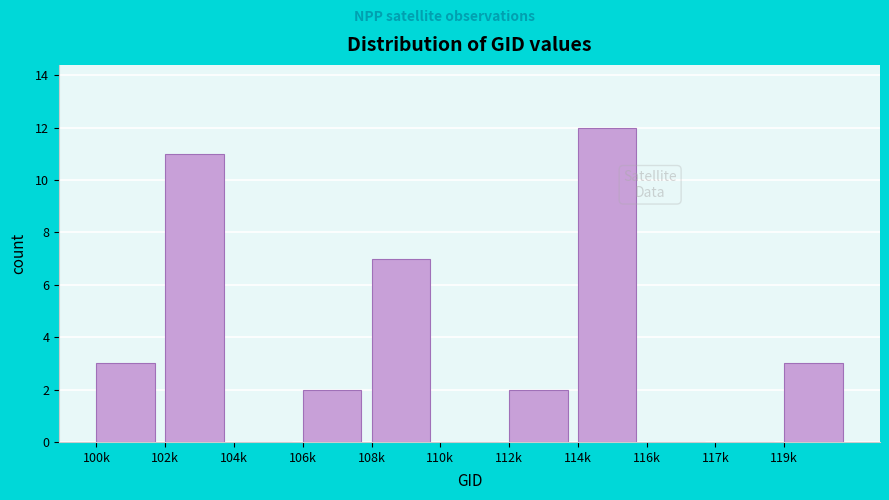

Reading left to right, list all the values displayed in this chart.

100k=3	102k=11	104k=0	106k=2	108k=7	110k=0	112k=2	114k=12	116k=0	117k=0	119k=3